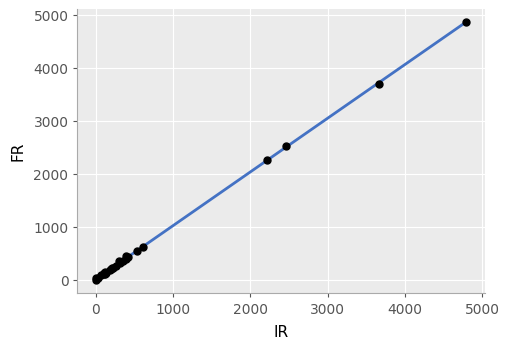

What Y value in the scatter plot is closest to 2430?

2527.1